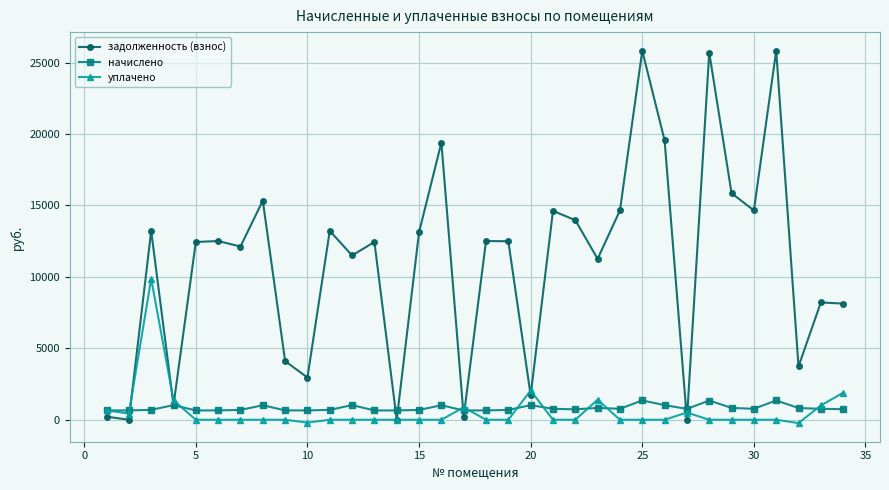

How many categories are shown in the chart?

34